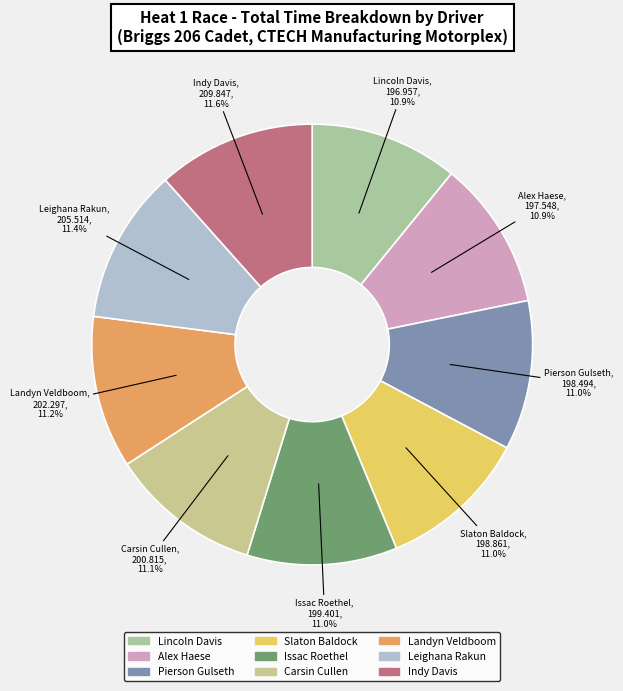

Between Indy Davis and Issac Roethel, which is larger?

Indy Davis